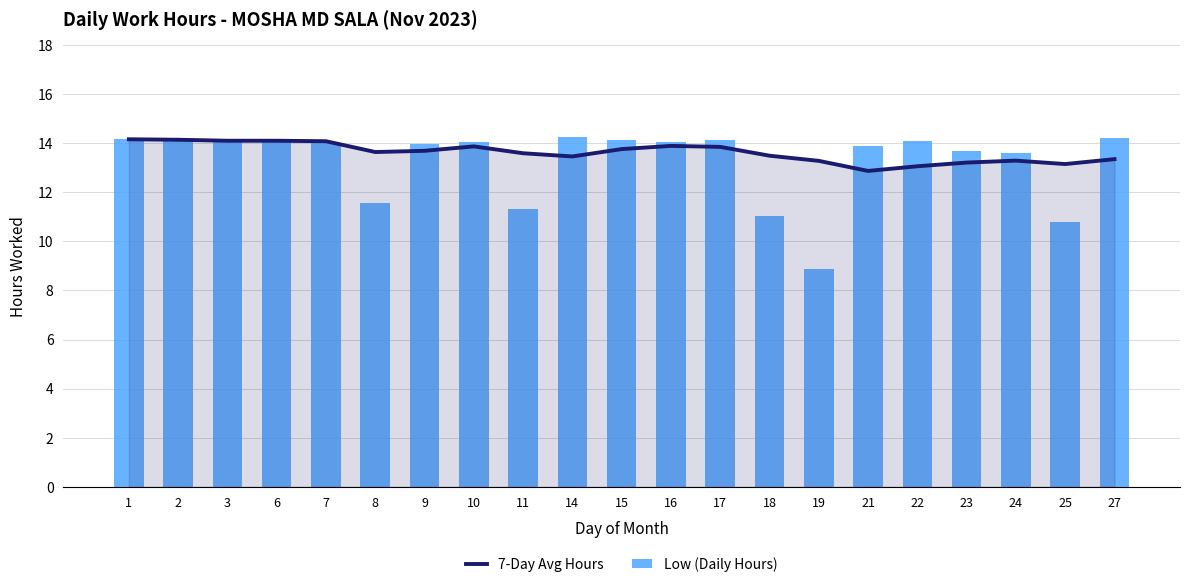

Which series has the largest total across all categories?

7-Day Avg Hours